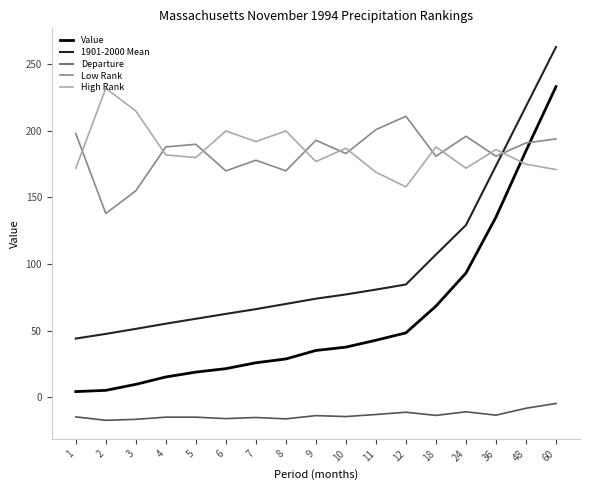

Which series changed the most between 6 and 8?

1901-2000 Mean